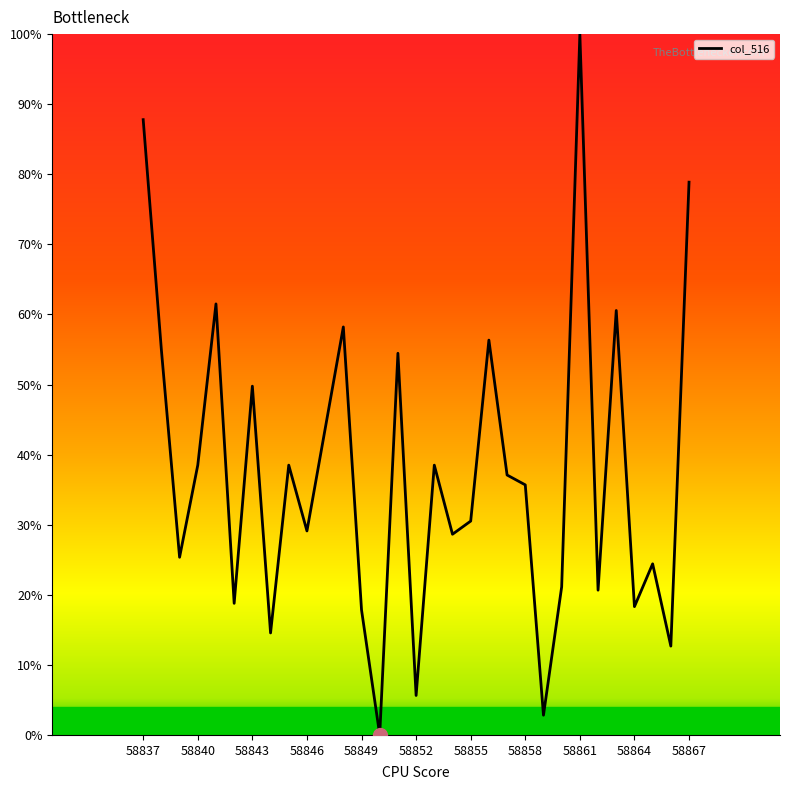

What is the difference between the maximum and minimum values?

100.0